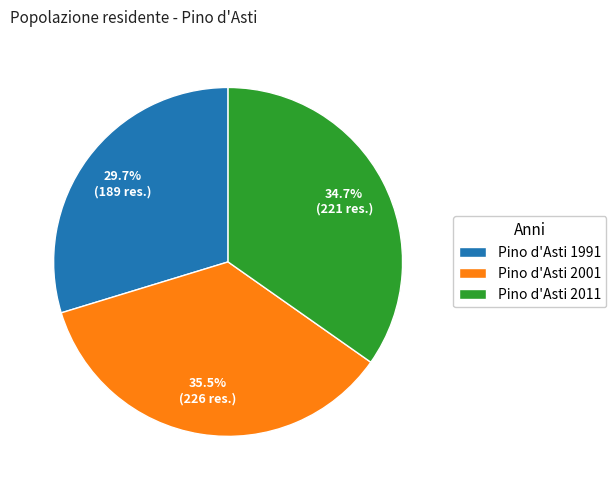

Do Pino d'Asti 1991 and Pino d'Asti 2011 together represent more than half of the pie?

Yes